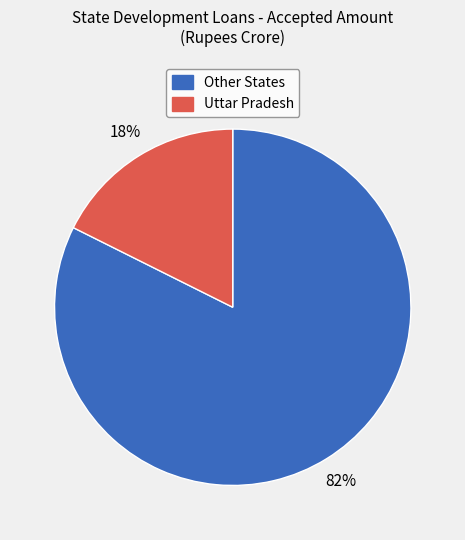

To the nearest percent, what is the average slice percentage?

50%